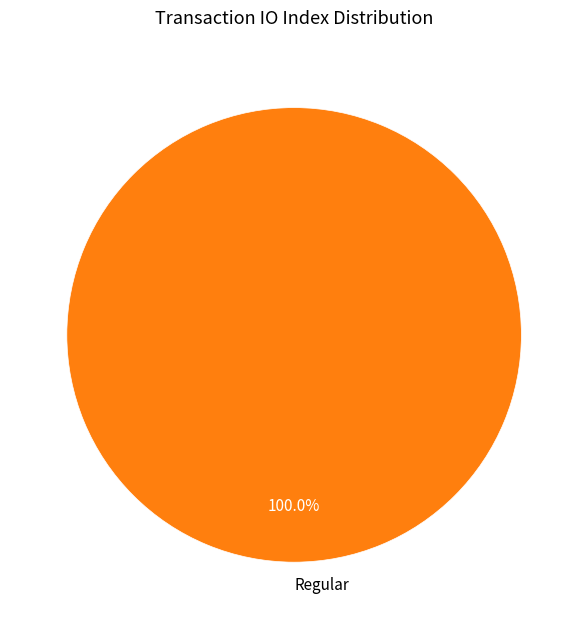

Rank the categories by value from lowest to highest.

Regular